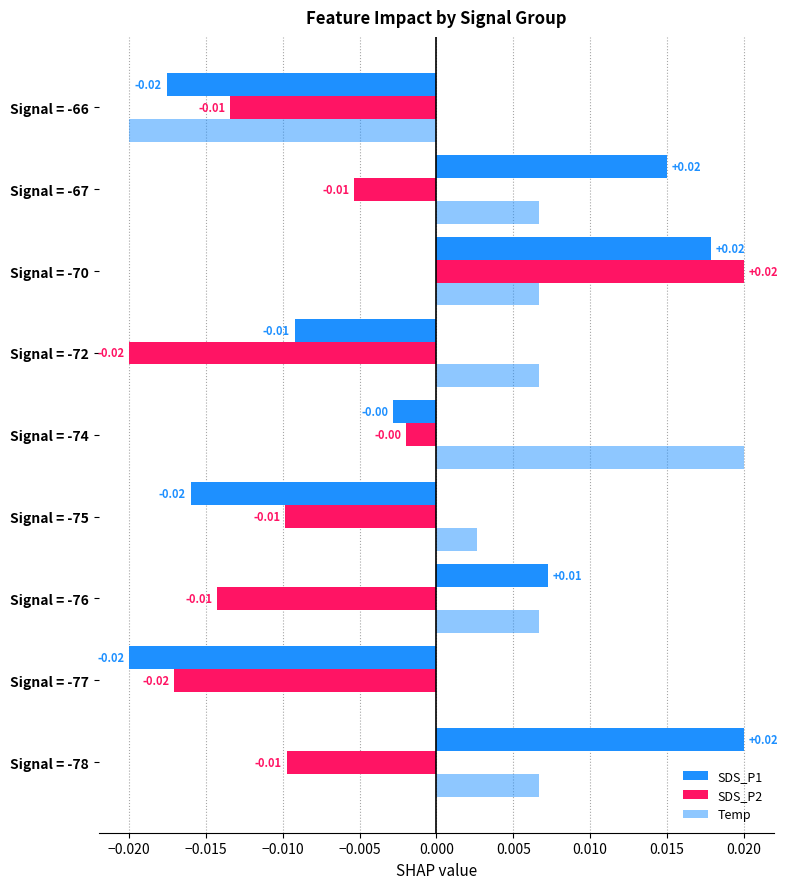

Count the number of data series in this chart.

3